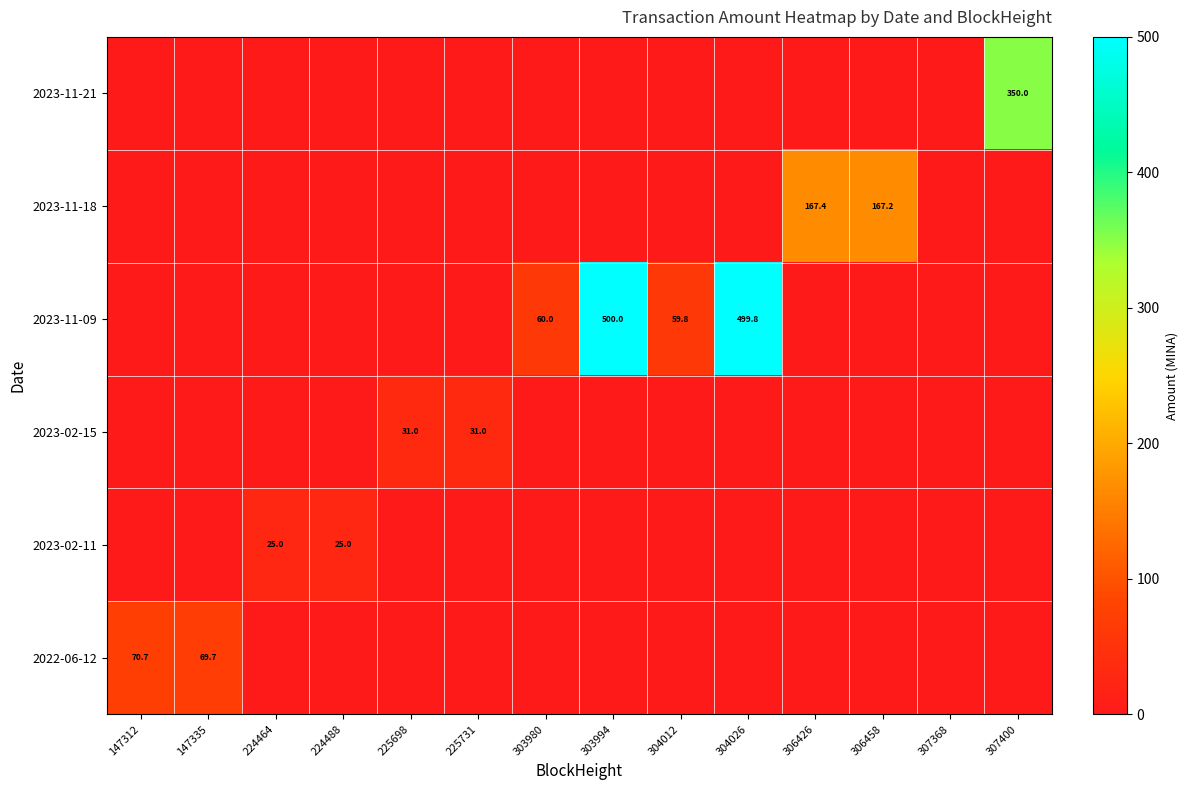

Is it true that 2023-11-09 equals 499.8 at 304026?

True